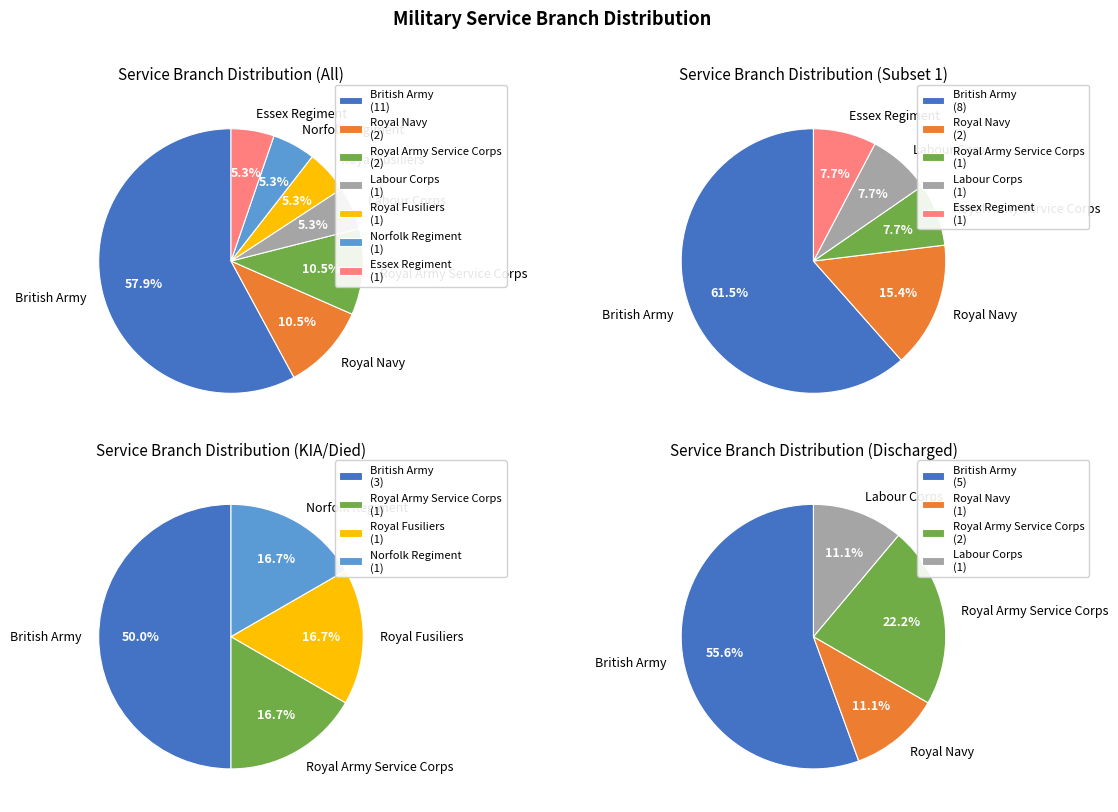

Approximately how many times larger is the value at British Army compared to Labour Corps?

11.0